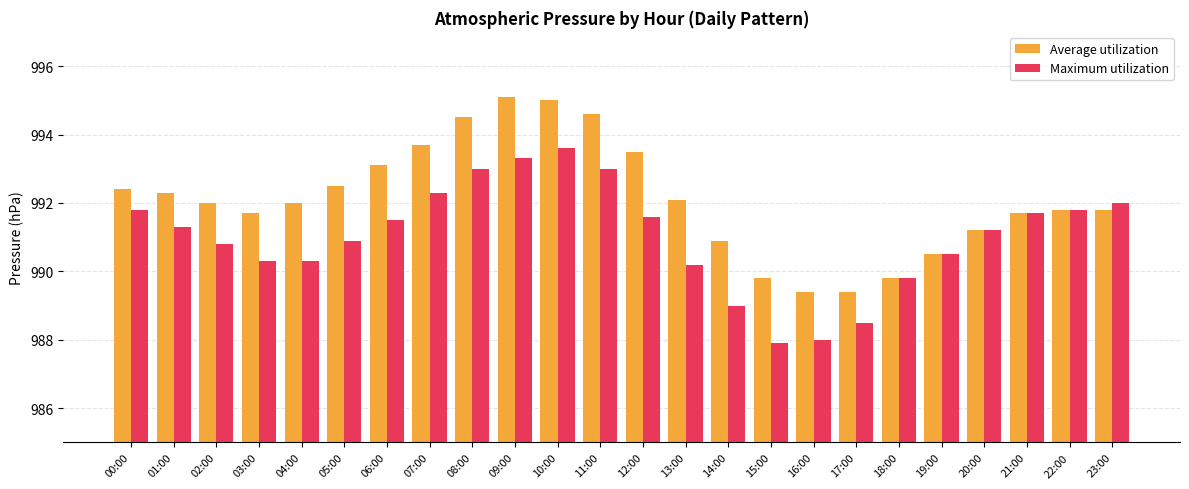

How many data points in Maximum utilization are above 991?

13